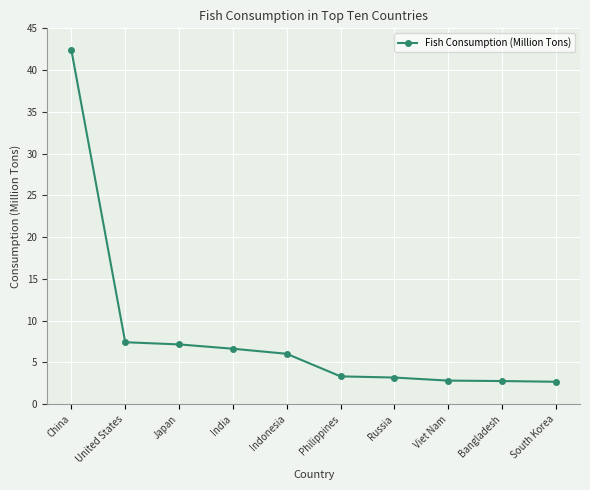

What is the greatest value displayed?

42.4